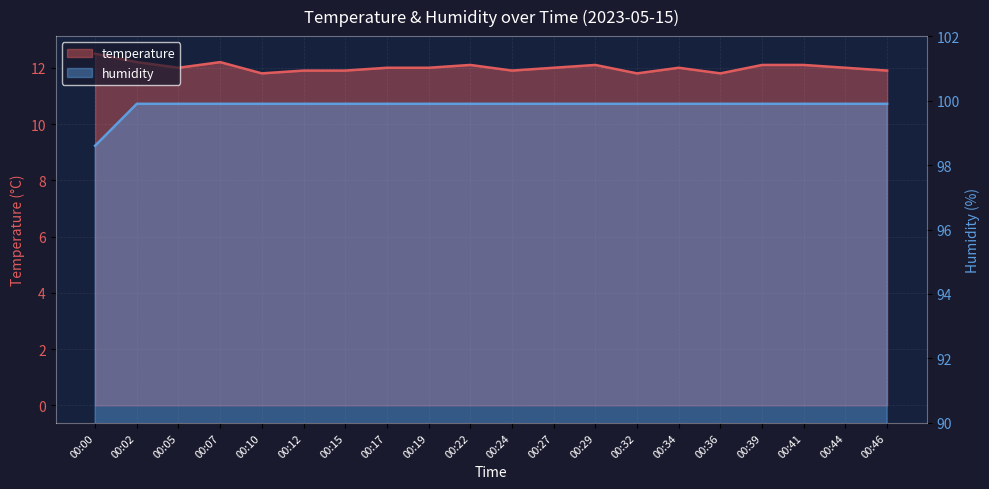

What is the total value across all series at 00:27?

111.9